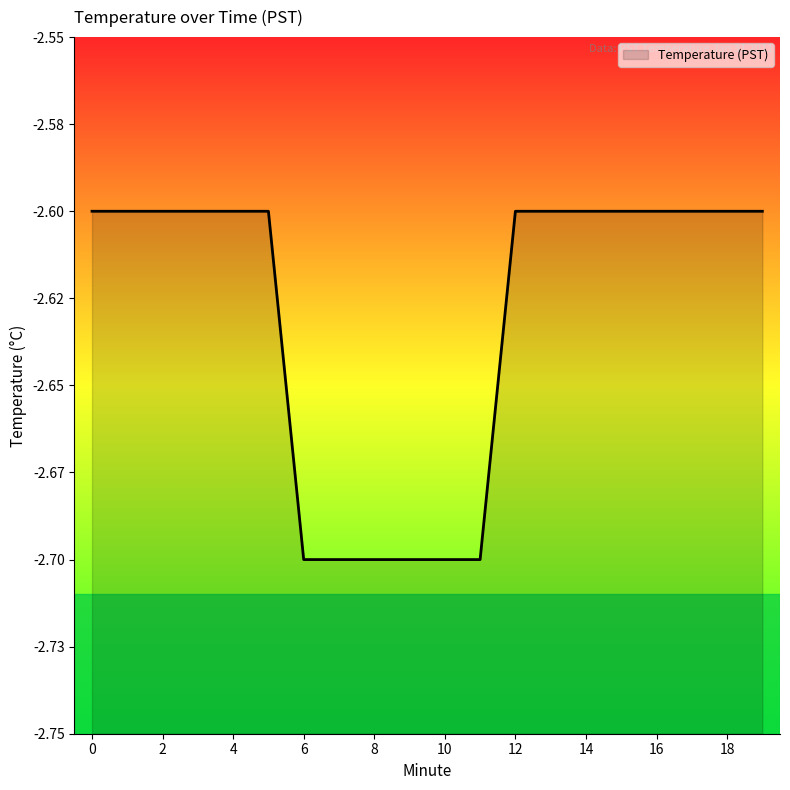

What is the change in value from 9 to 15?

+0.1